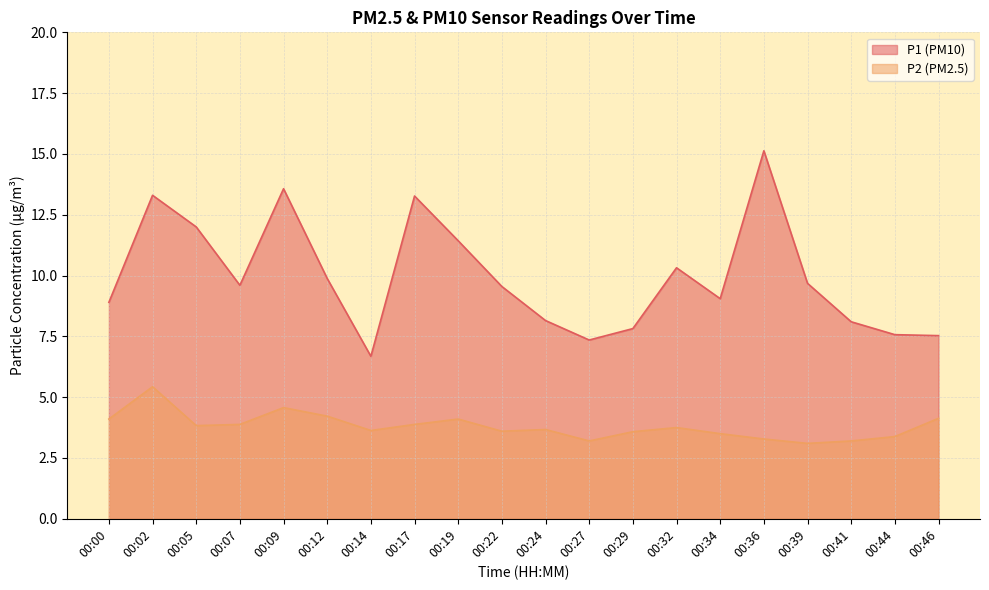

At 00:41, list the series in order from smallest to largest.

P2 (PM2.5), P1 (PM10)